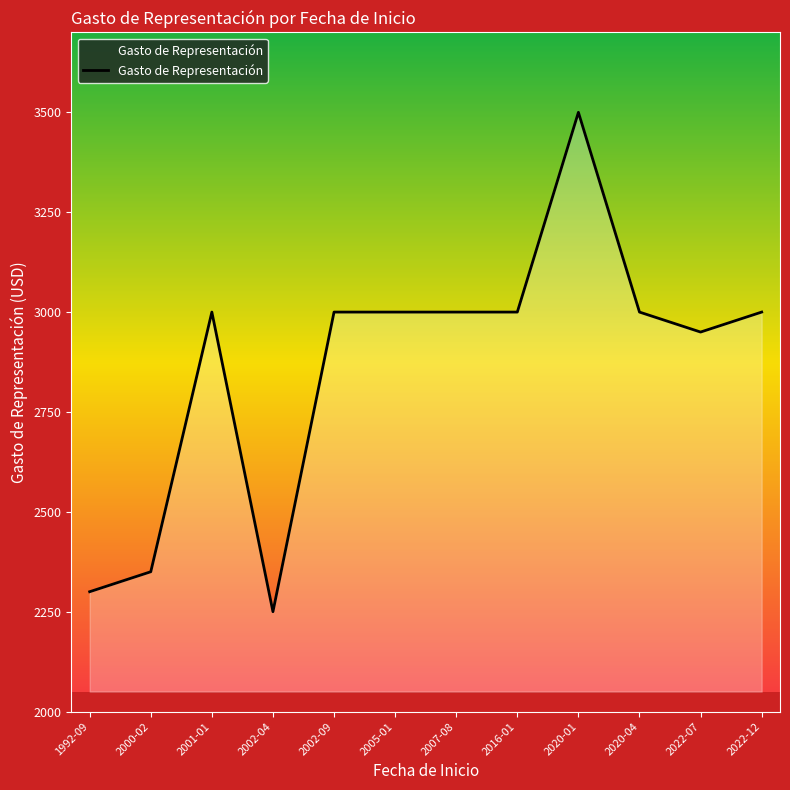

Reading left to right, extract all data points from this chart.

1992-09=2300	2000-02=2350	2001-01=3000	2002-04=2250	2002-09=3000	2005-01=3000	2007-08=3000	2016-01=3000	2020-01=3500	2020-04=3000	2022-07=2950	2022-12=3000